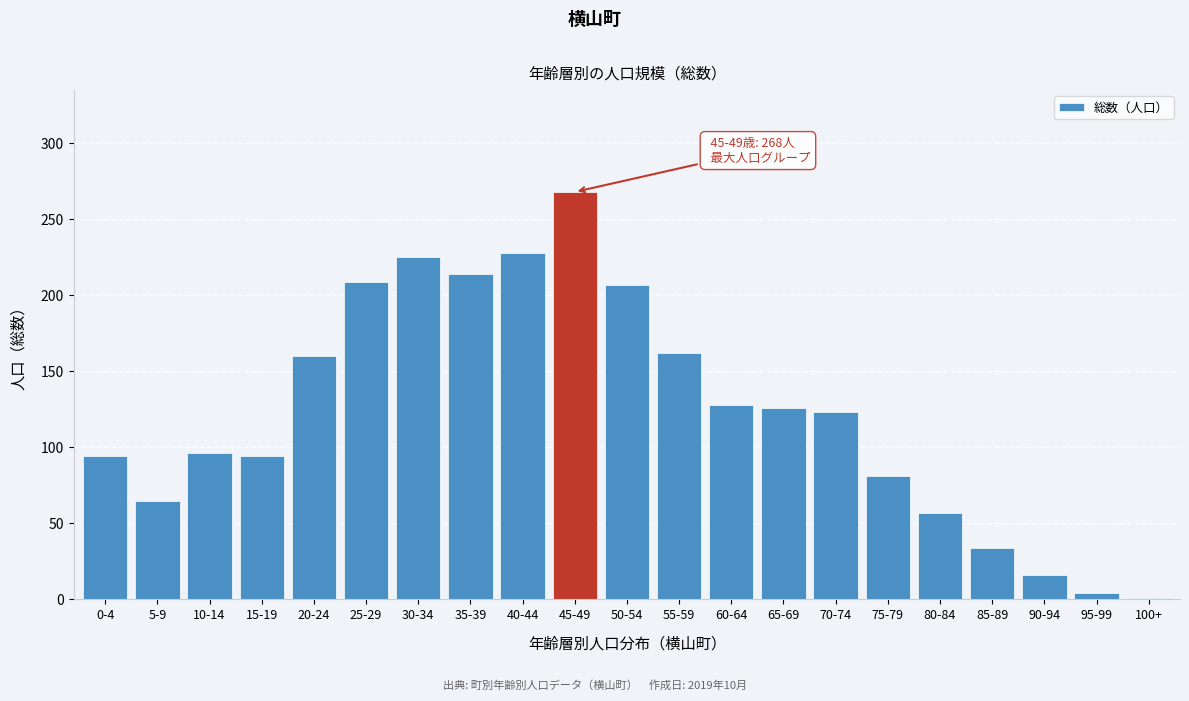

Reading right to left, what are all the values shown in this chart?

100+=1	95-99=4	90-94=16	85-89=34	80-84=57	75-79=81	70-74=123	65-69=126	60-64=128	55-59=162	50-54=207	45-49=268	40-44=228	35-39=214	30-34=225	25-29=209	20-24=160	15-19=94	10-14=96	5-9=65	0-4=94